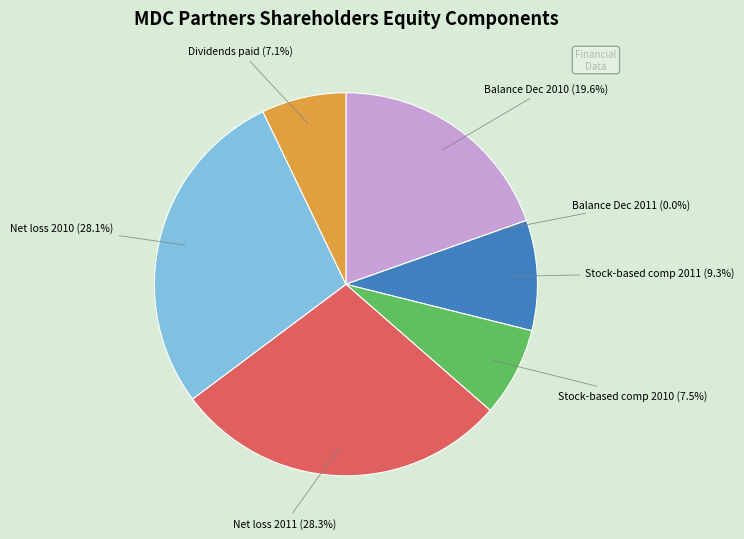

Rank the categories by value from highest to lowest.

Net loss 2011, Net loss 2010, Balance at Dec. 31, 2010, Stock-based compensation 2011, Stock-based compensation 2010, Dividends paid, Balance at Dec. 31, 2011